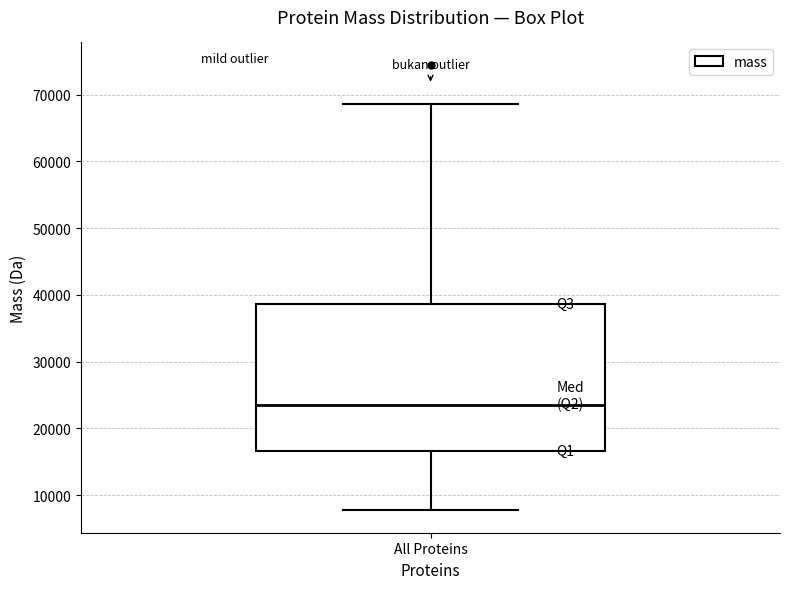

Read this box plot against the y-axis: the position of the median line, the range covered by the box, and the ends of both whiskers. The values are not printed on the chart, so give them approximately, as read against the axis.

median 23000, box 17000 to 39000, whiskers 8000 to 69000